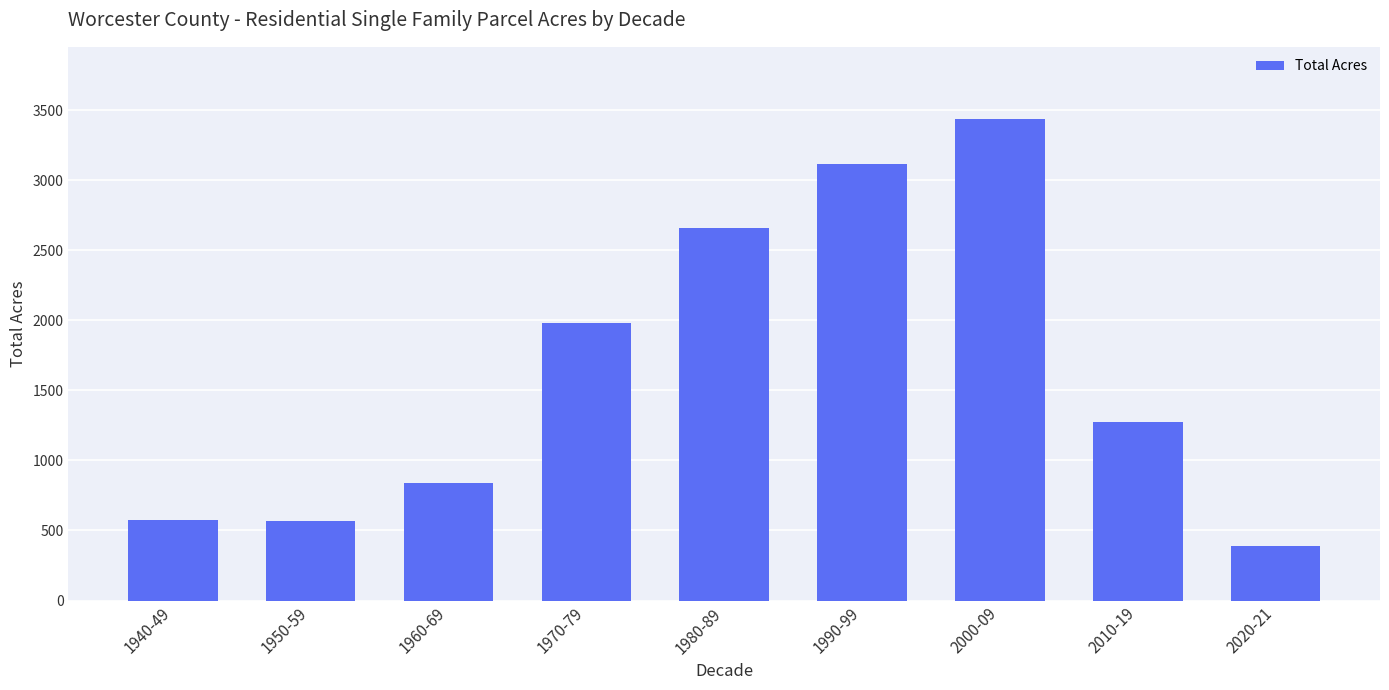

What value does the data have at 1980-89?

2656.4